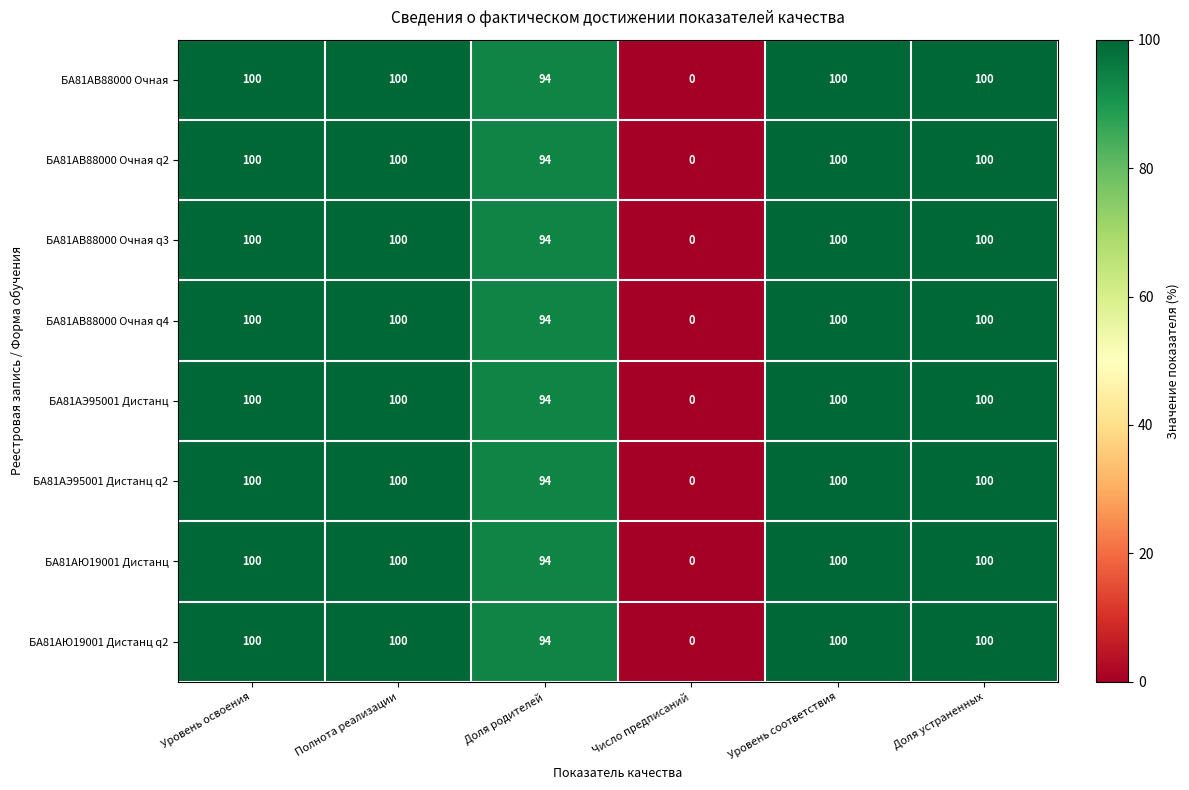

What is the total value across all series at Доля устраненных?

800